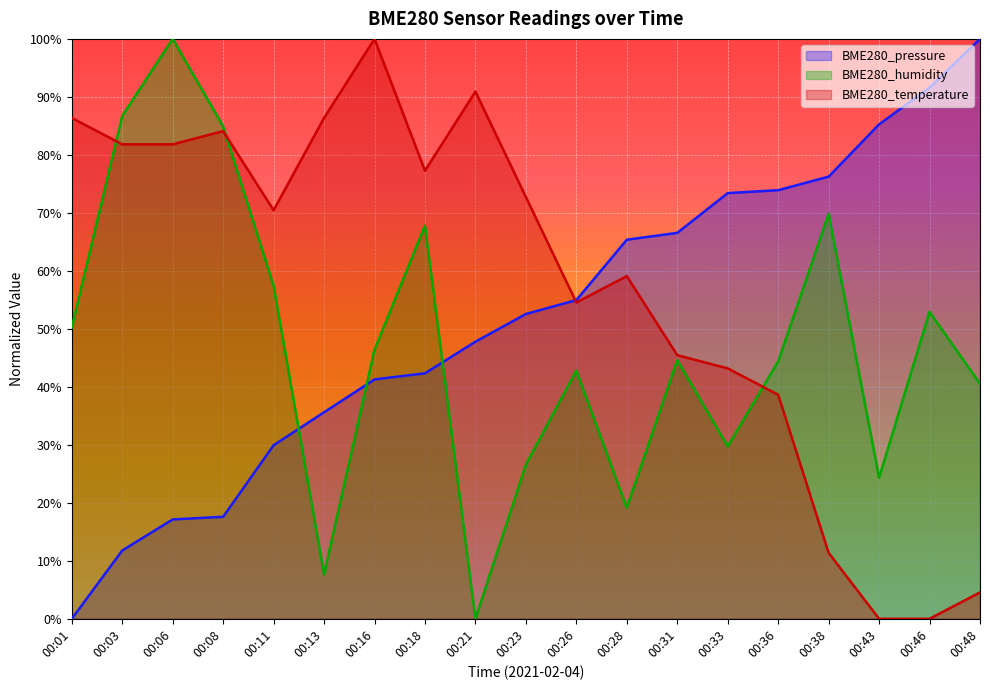

Is it true that BME280_temperature equals 77.3 at 00:18?

True